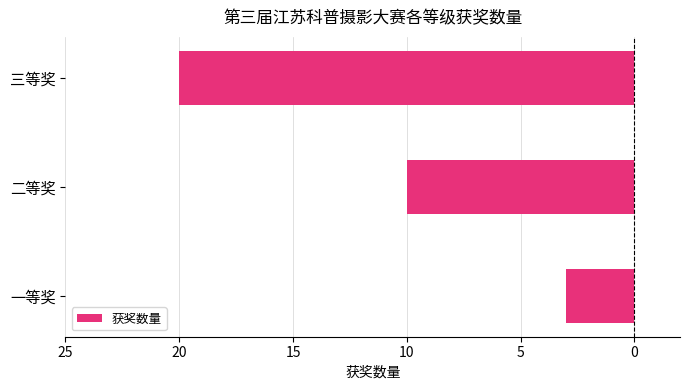

Are the bars horizontal?

Yes